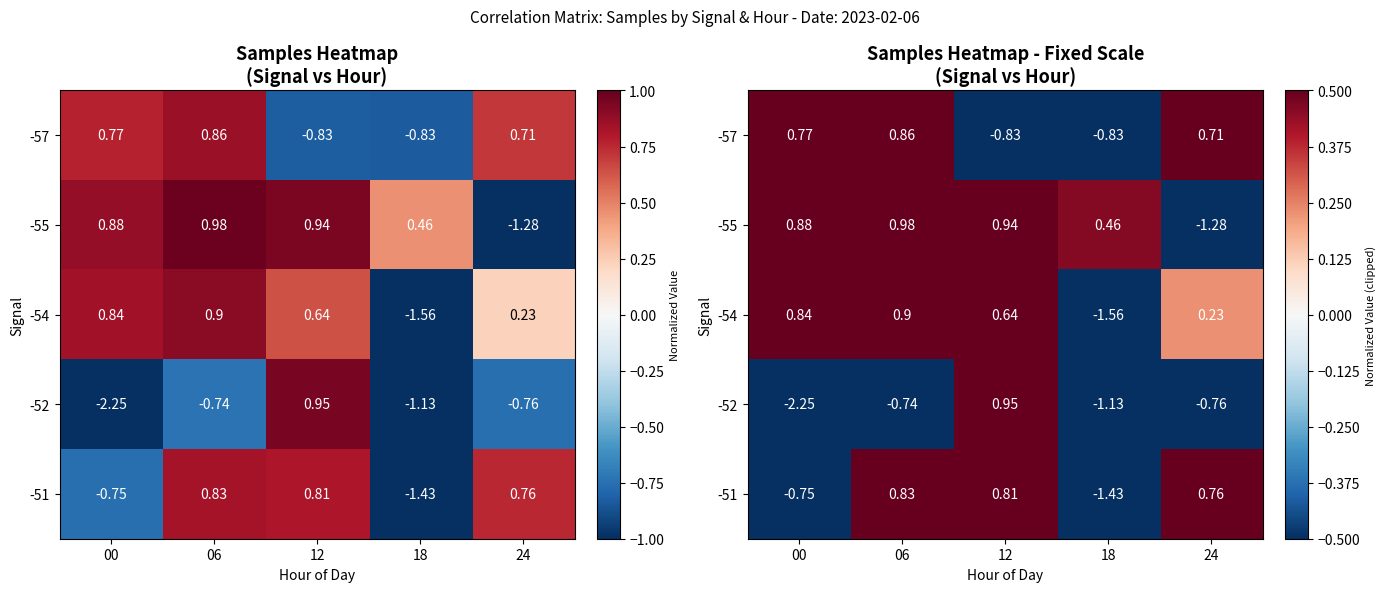

Which series changed the most between 06 and 12?

-57